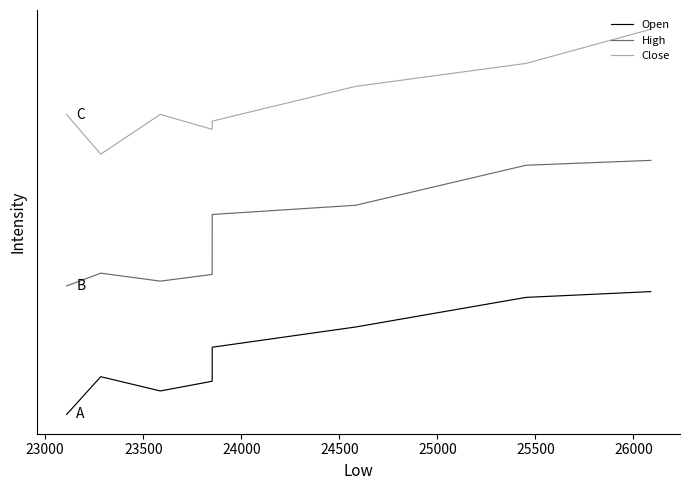

How many interior local peaks does the Open series have?

1